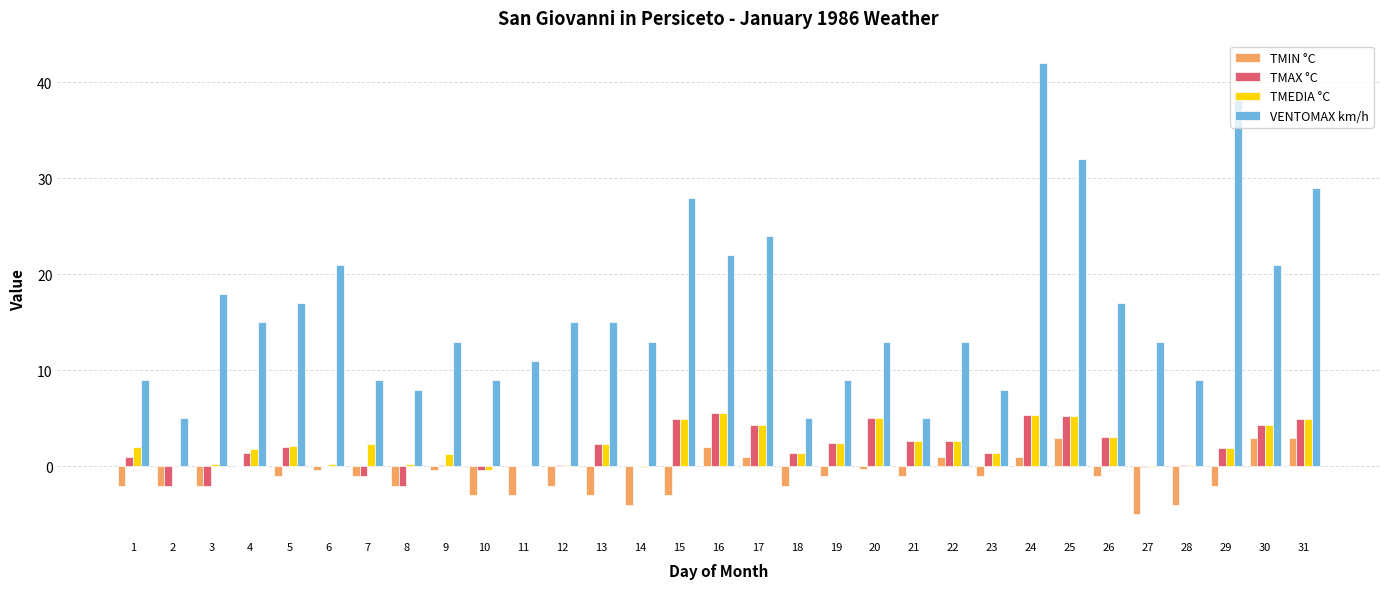

Which series has the widest spread of values?

VENTOMAX km/h